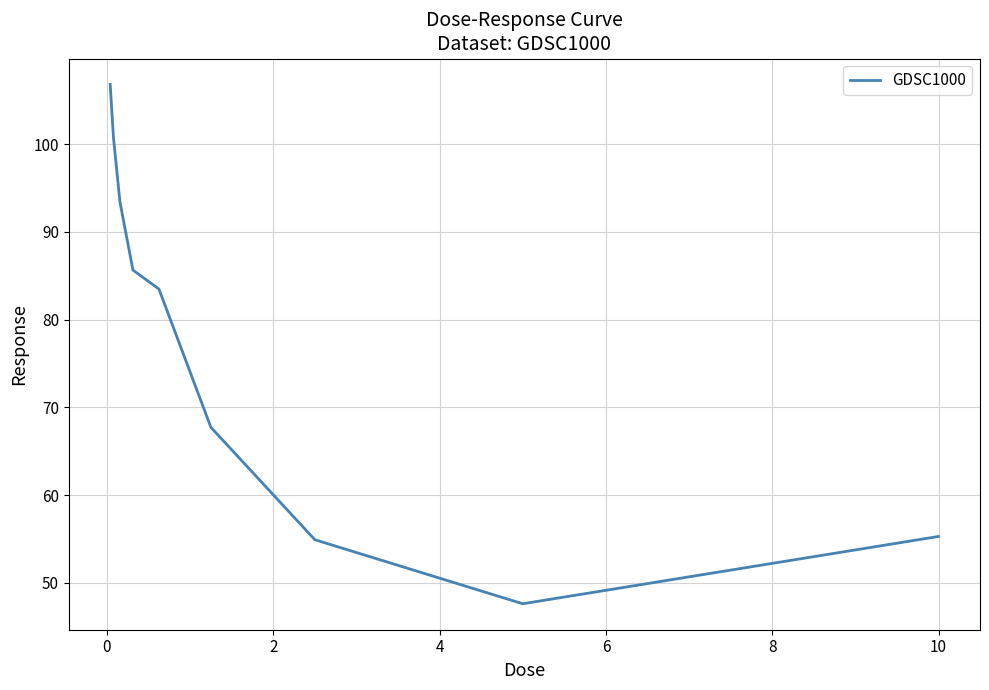

What is the maximum value shown in the chart?

106.8